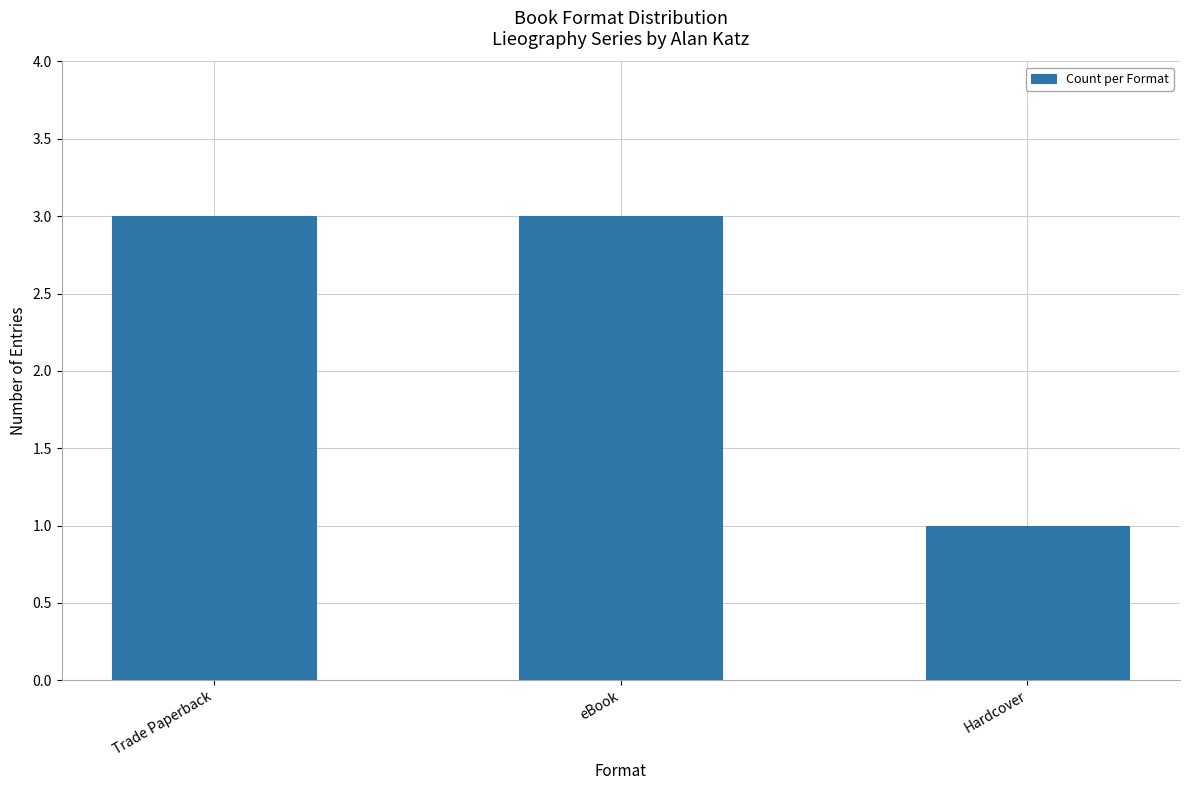

How many distinct data groups are displayed?

1